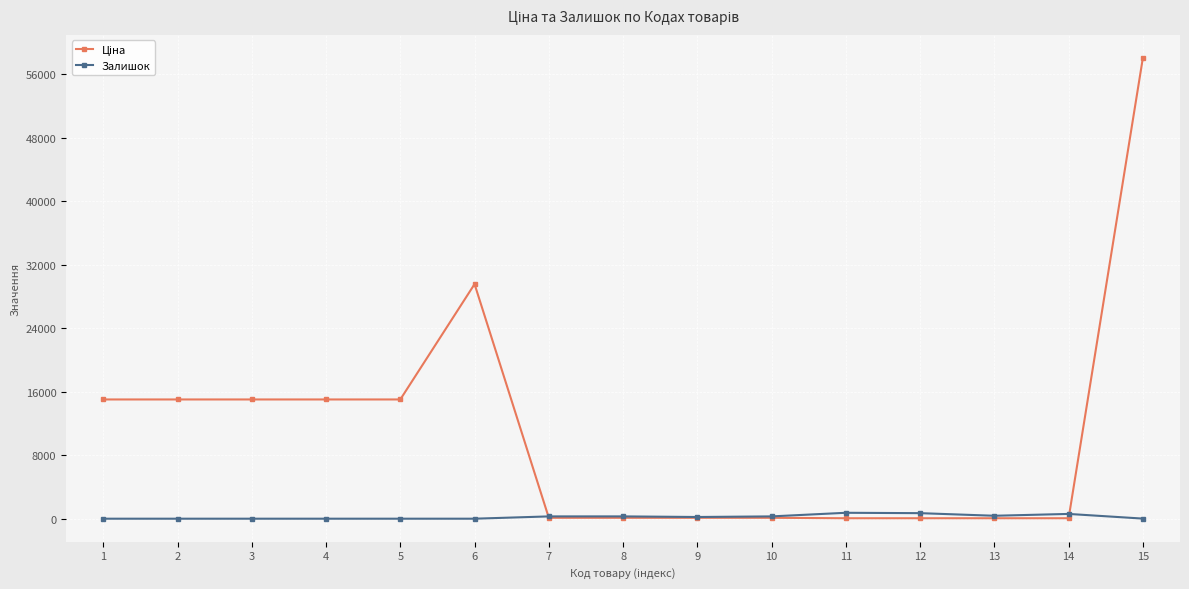

True or false: Залишок has more than 1 points higher than both neighbors.

True